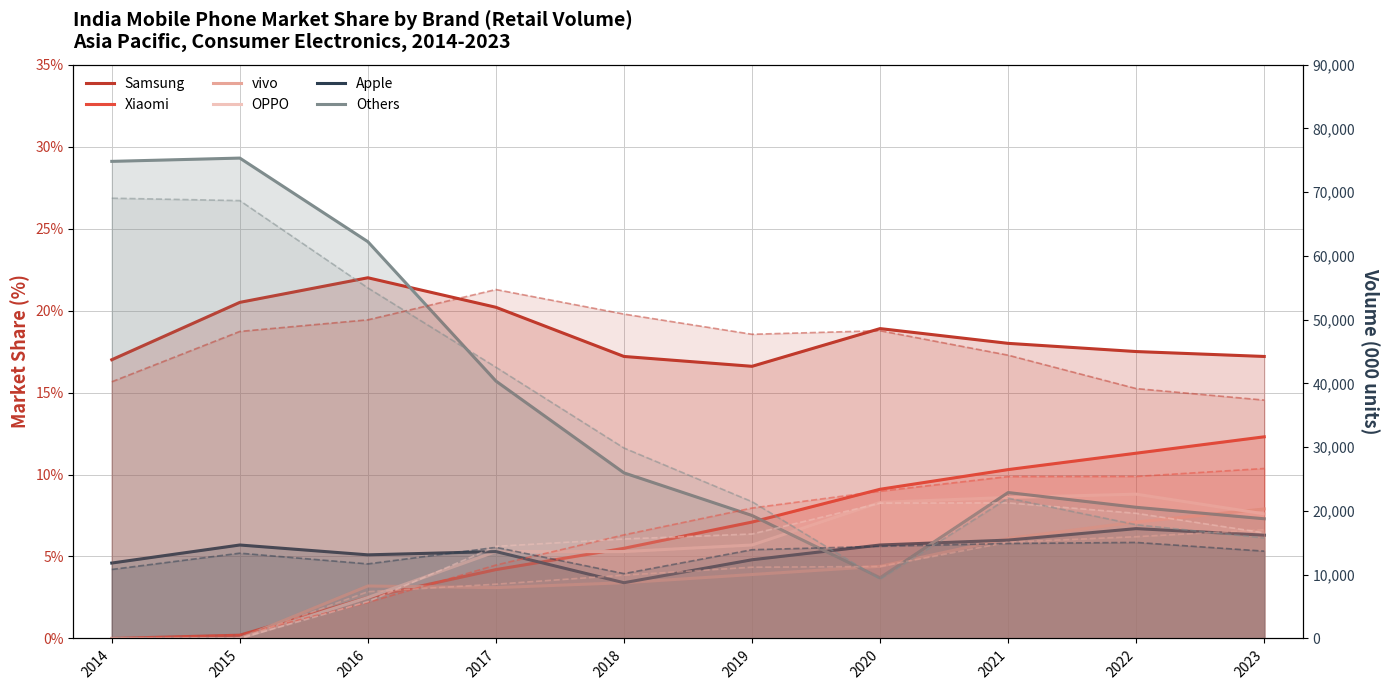

What is the lowest value of the Samsung (Mobile Phones %) series?

16.6